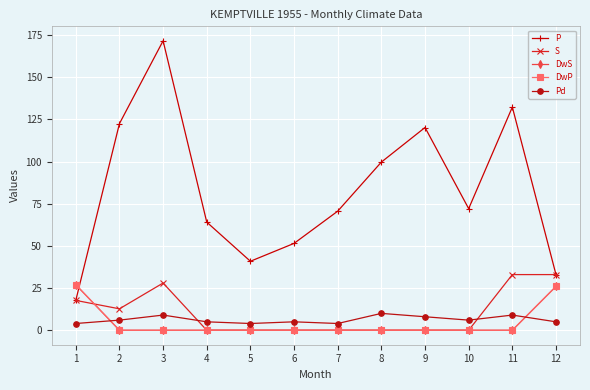

Does the chart have visible grid lines?

Yes